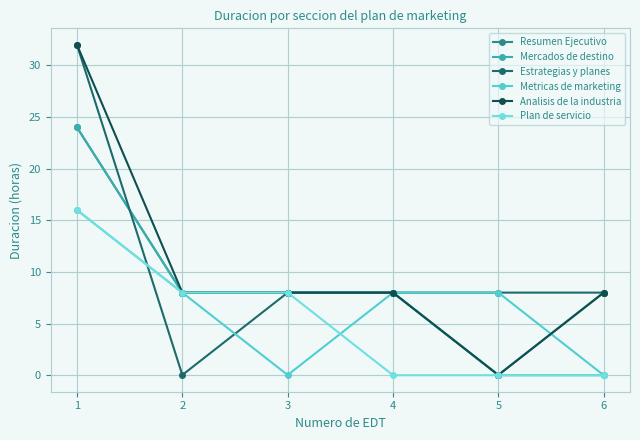

Does the chart have visible grid lines?

Yes